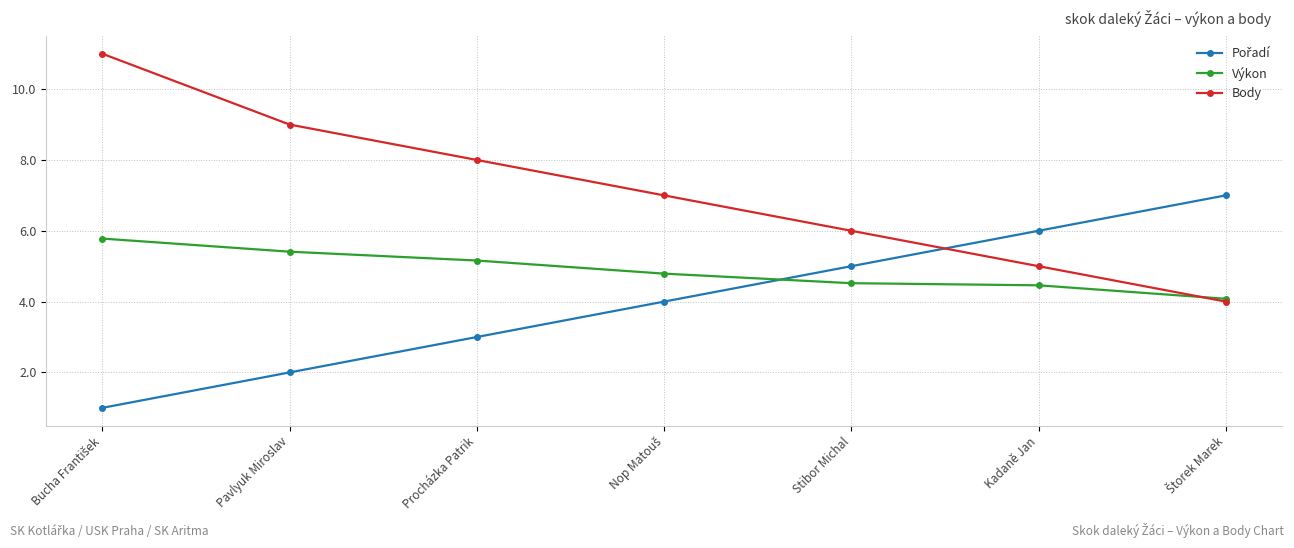

How many data points in Body are less than 7?

3